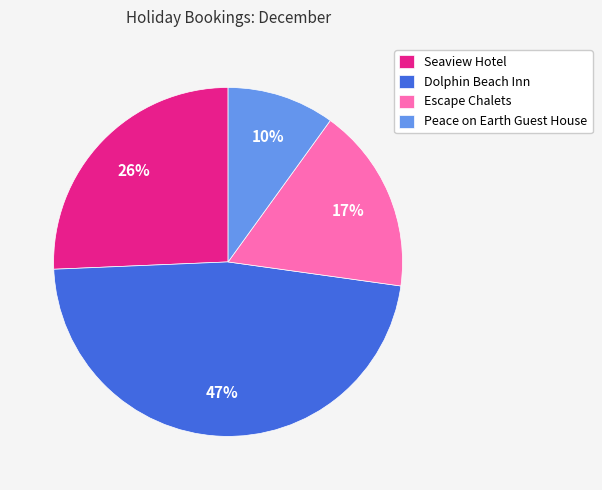

What percentage is the Escape Chalets slice, to the nearest percent?

17%